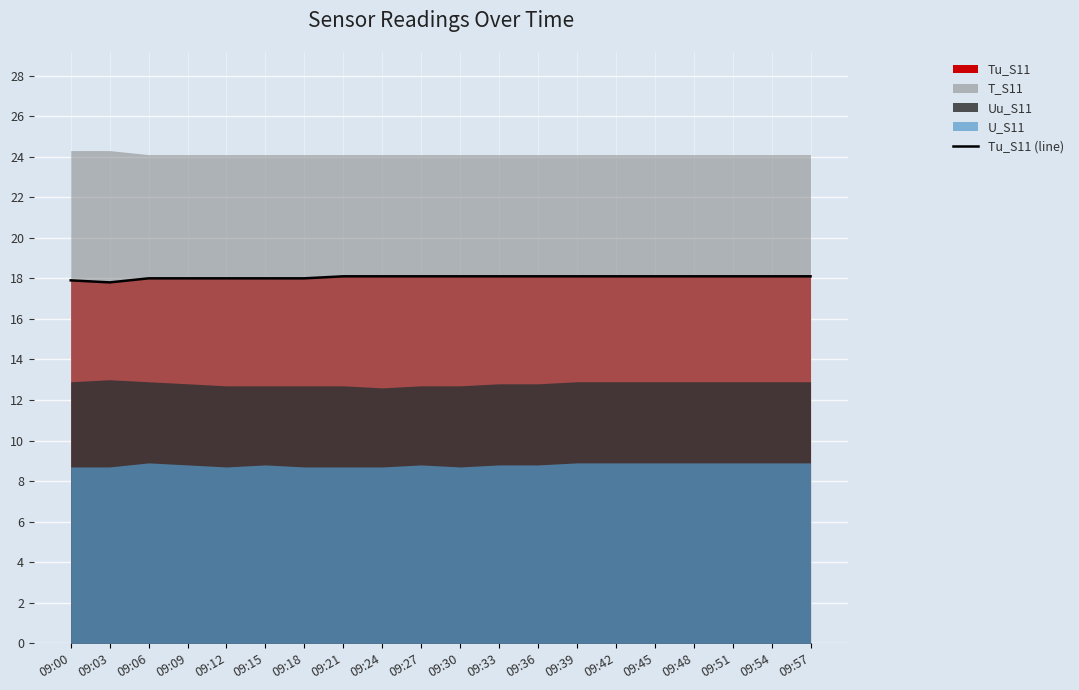

What is the value of the 8th point from the left?

18.1